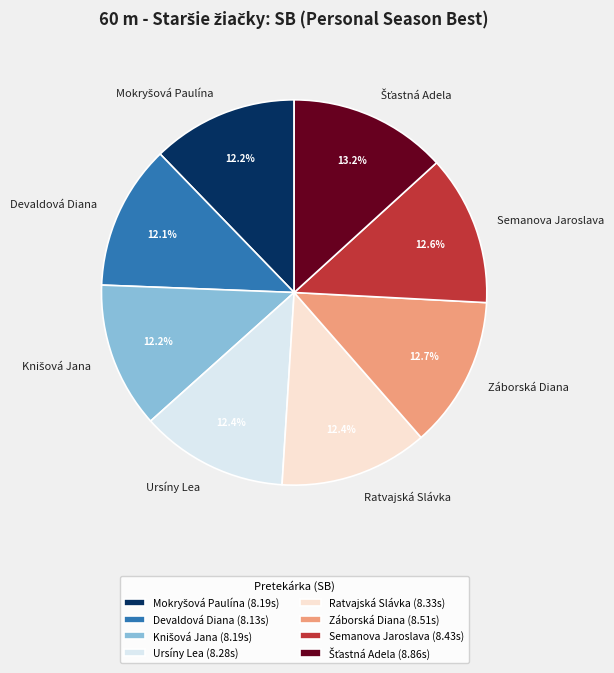

How much of the chart is everything except Devaldová Diana?

87.9%